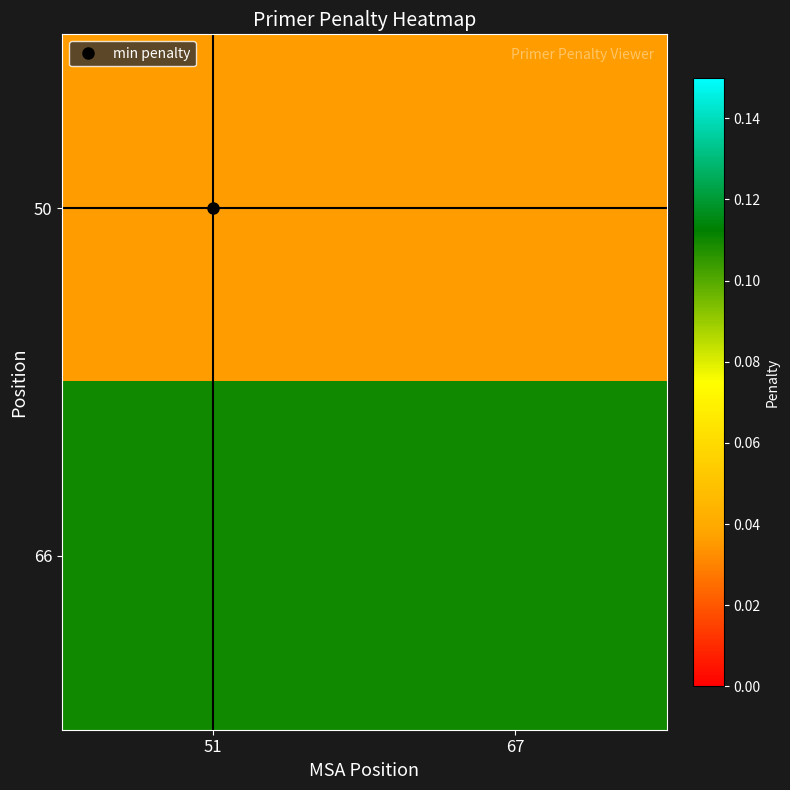

Which series has the largest total across all categories?

66